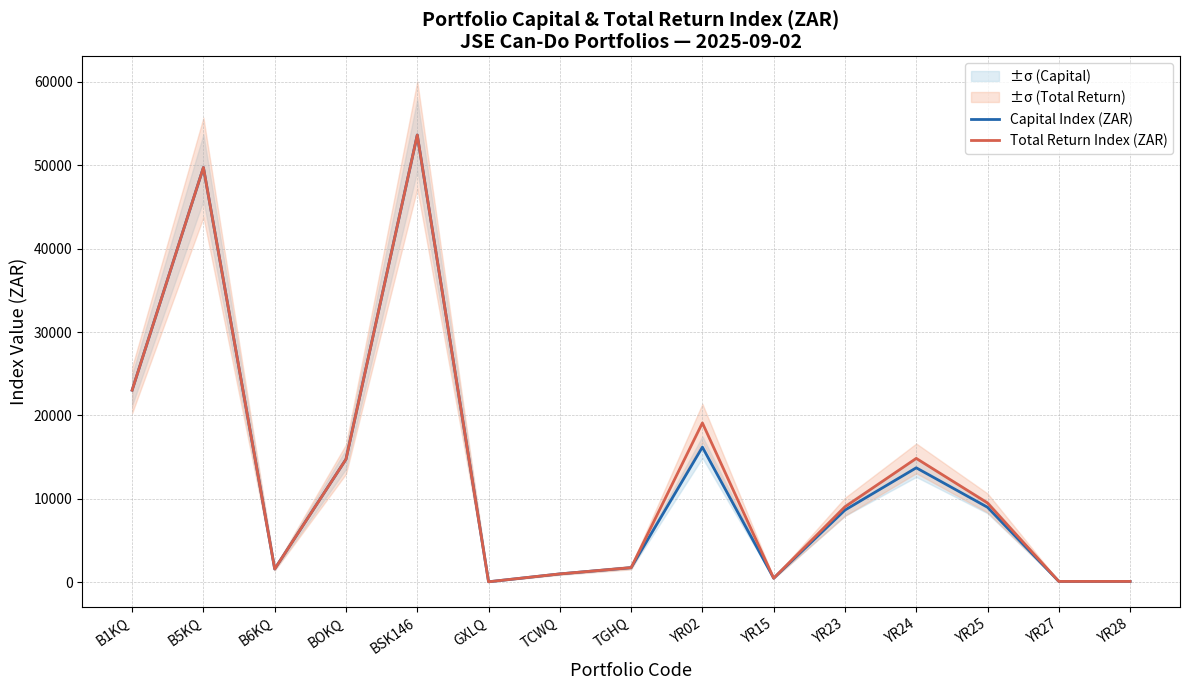

The Capital Index (ZAR) series shows 53641.7 at BSK146. True or false?

True